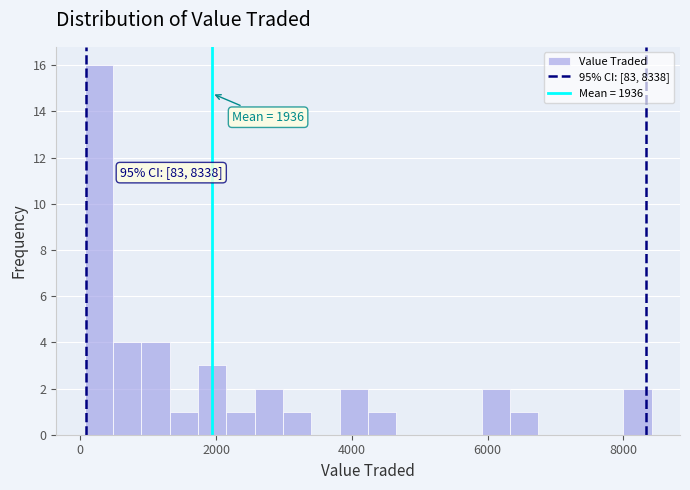

Around what value on the x-axis is the tallest bar? Give the approximate position of its centre, as read against the axis.

200